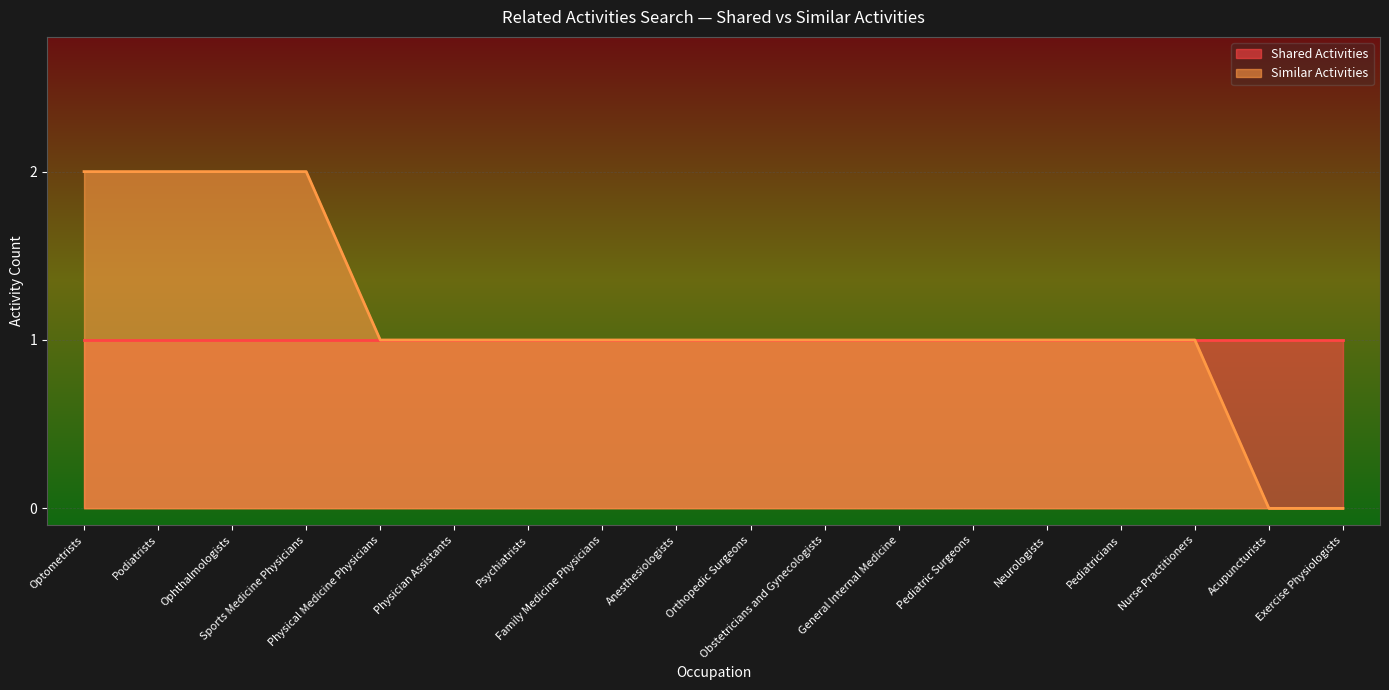

Is it true that the value at Family Medicine Physicians is 1?

False